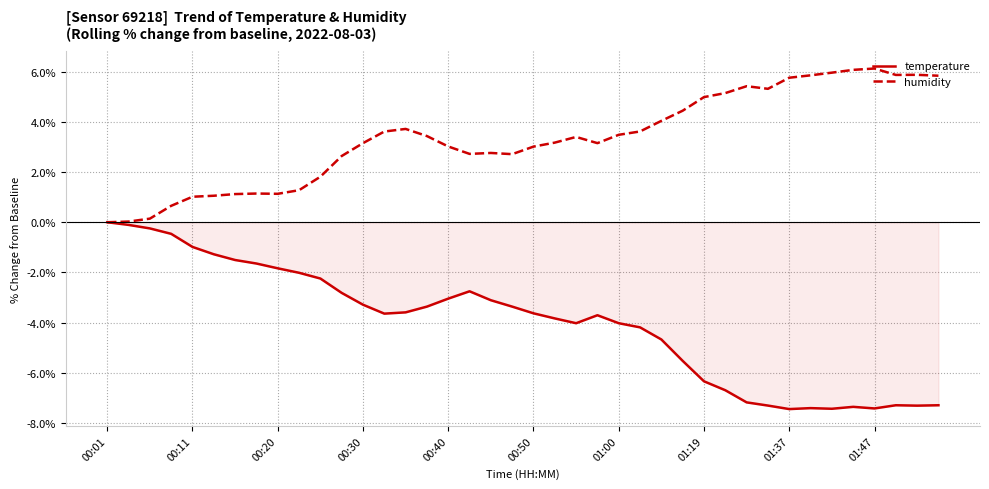

Is the value of temperature at 01:37 greater than the value of humidity at 00:40?

No